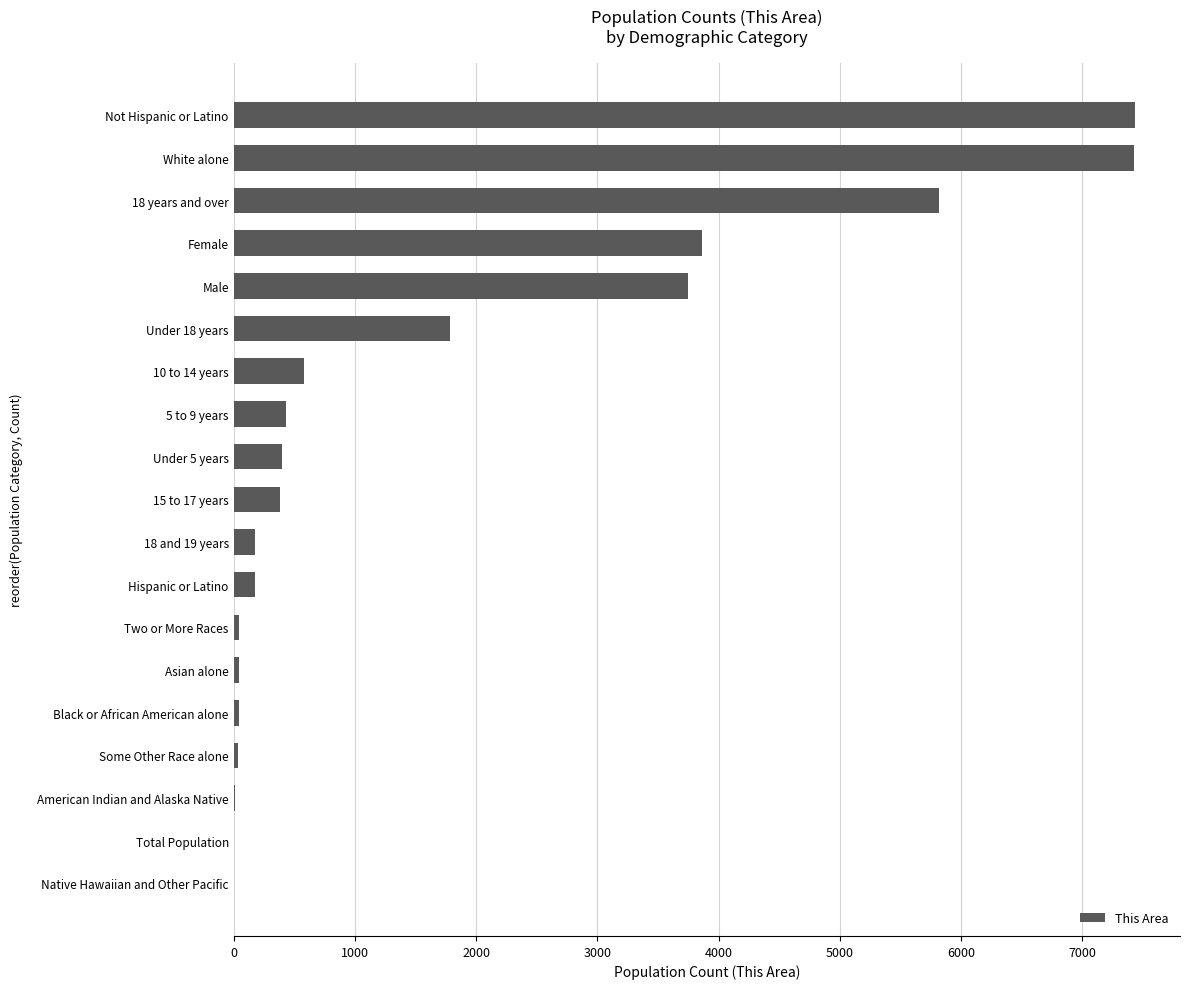

The chart shows a value of 3677 at Native Hawaiian and Other Pacific. True or false?

False